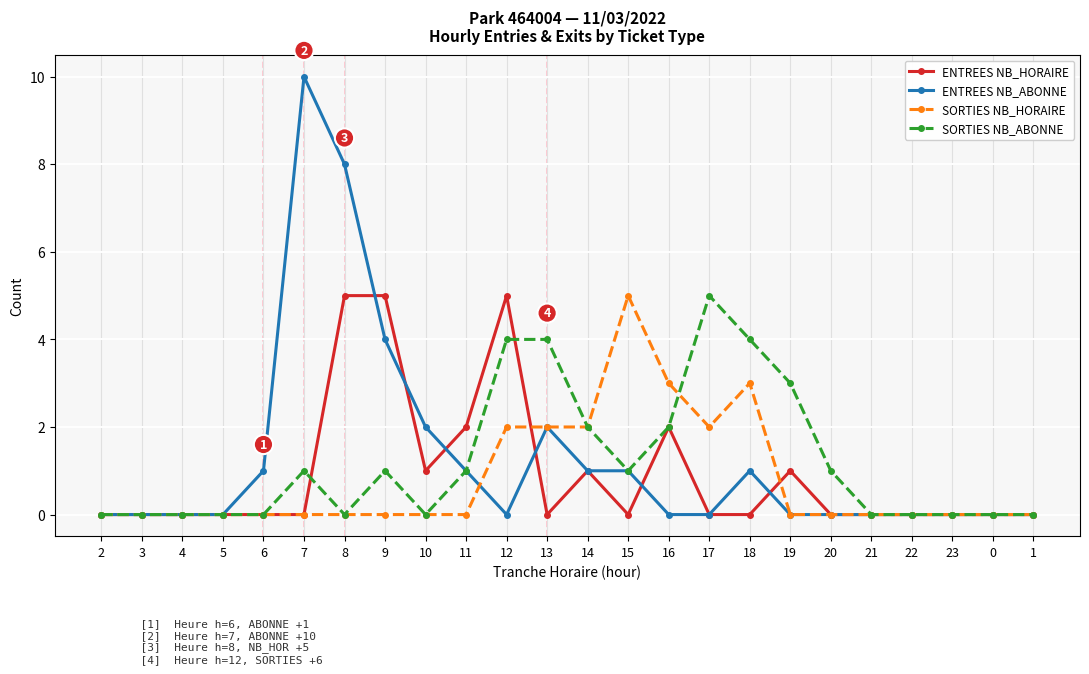

Which series has the widest spread of values?

ENTREES NB_ABONNE